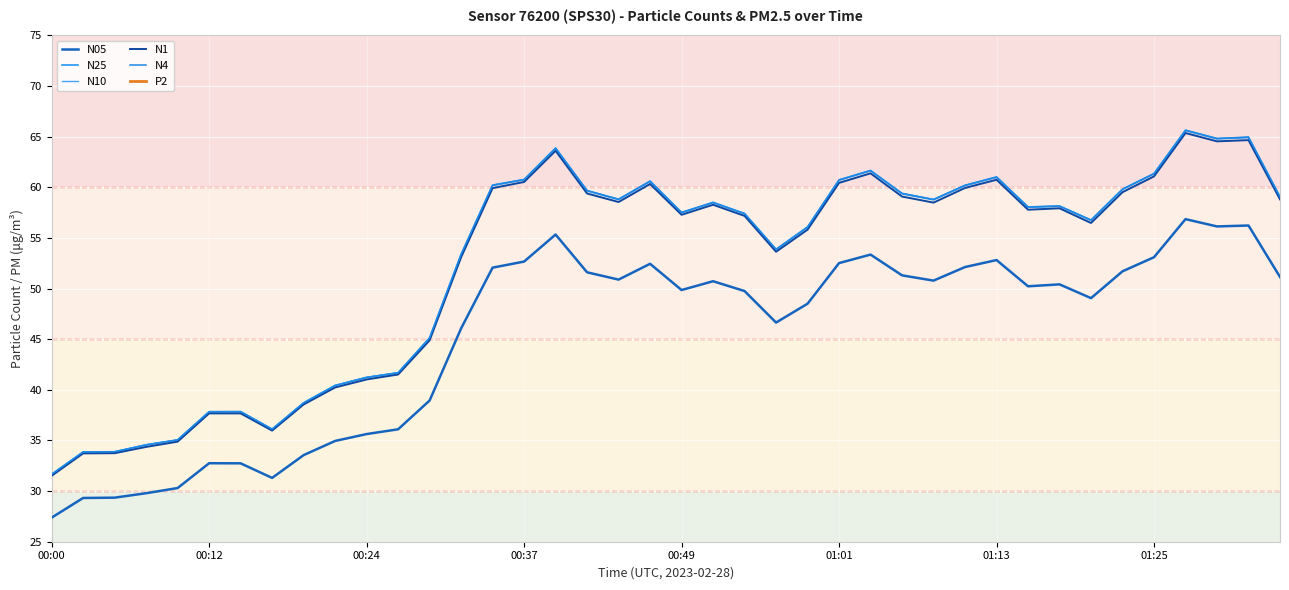

Is this an area chart (filled region under the line)?

No